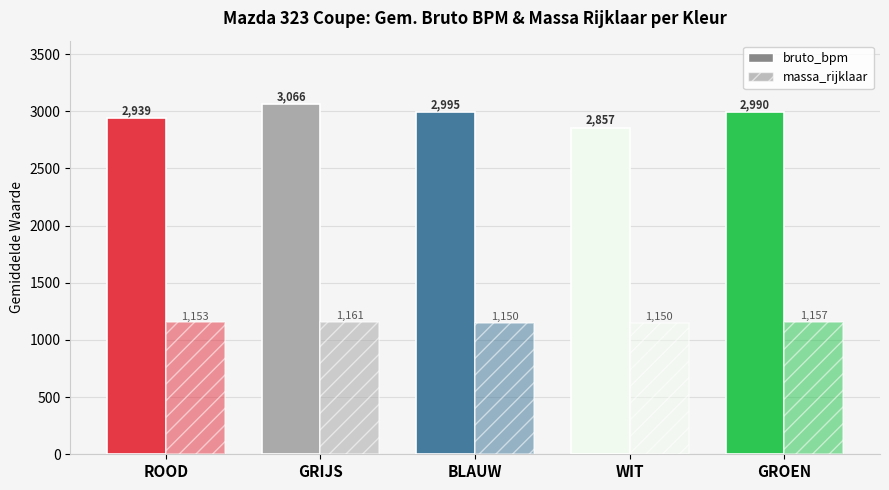

How many bars are there in each group?

2